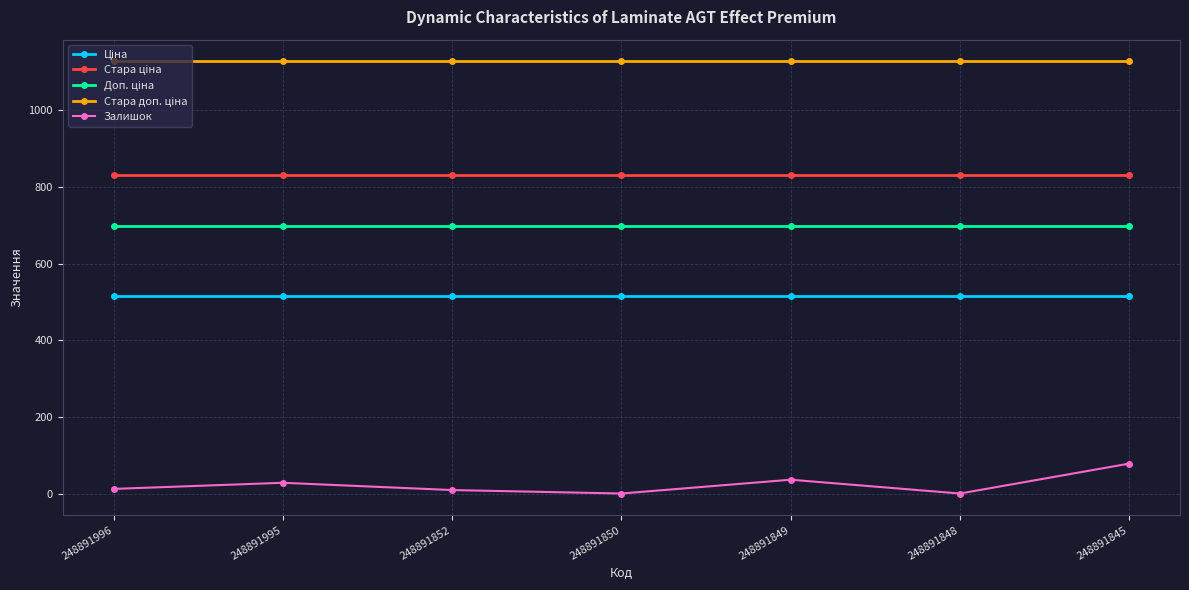

How many lines are shown in the chart?

5